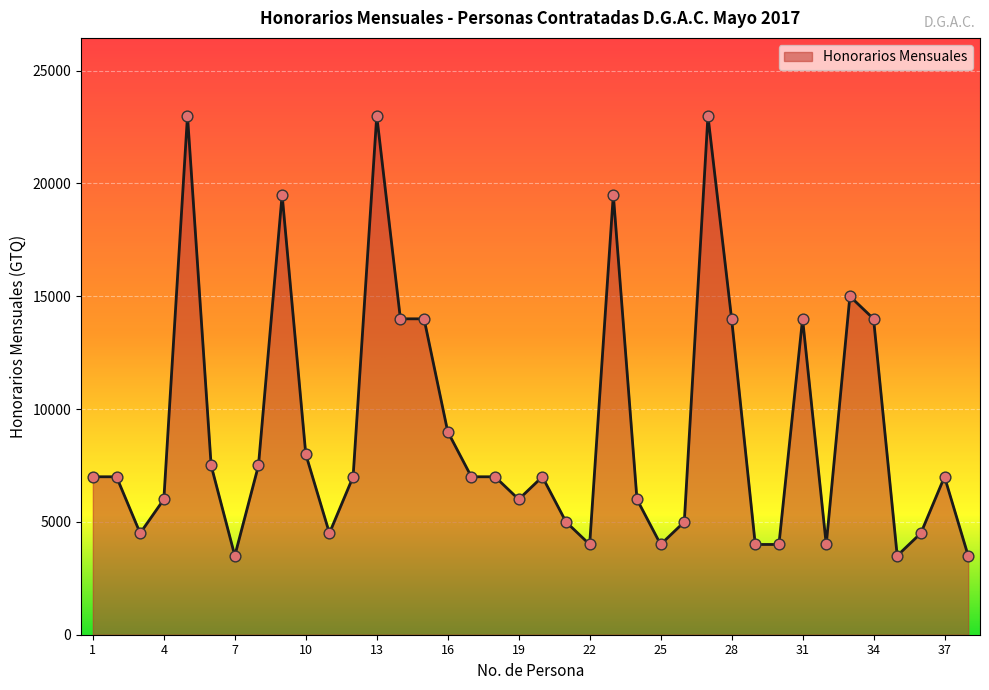

What is the smallest value displayed?

3500